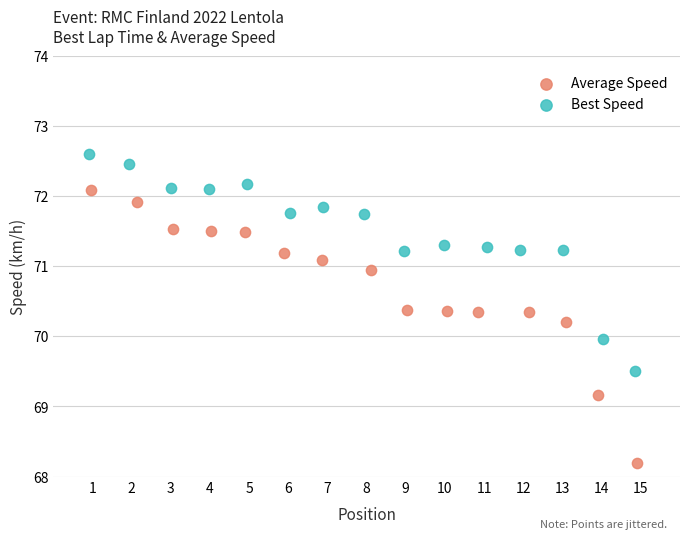

Which series contains the highest Y value?

Best Speed